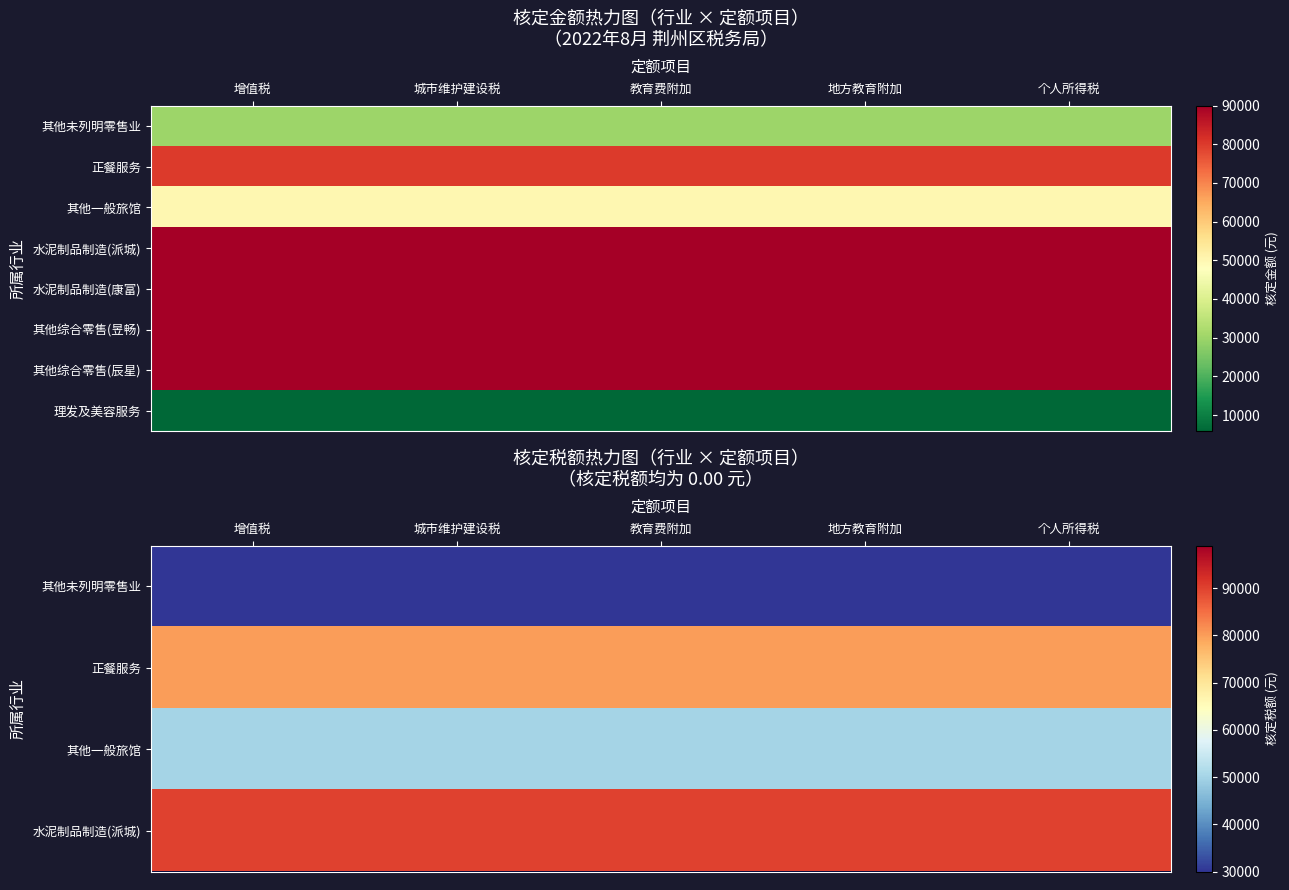

Between 城市维护建设税 and 地方教育附加, which series saw the biggest shift?

其他未列明零售业